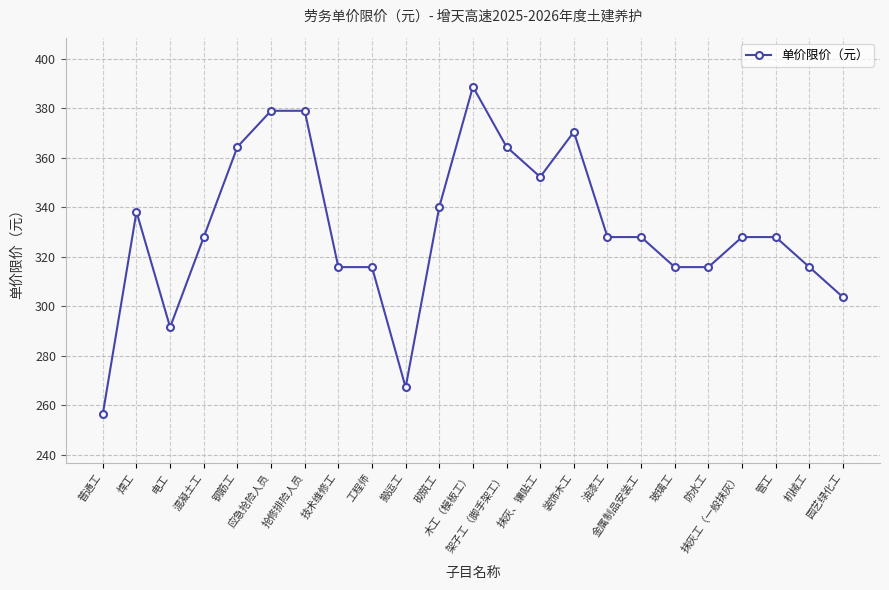

What is the difference between the maximum and minimum values?

132.2